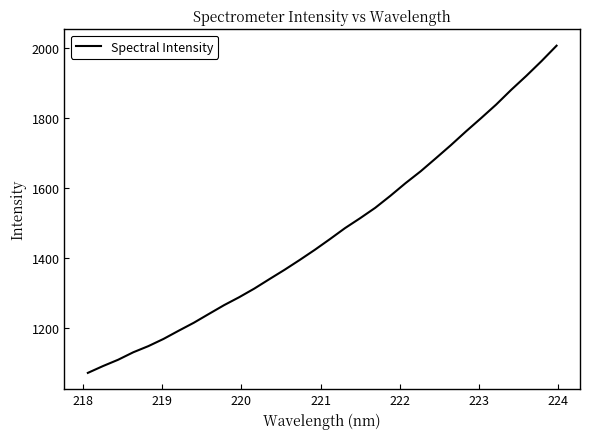

How many lines are shown in the chart?

1